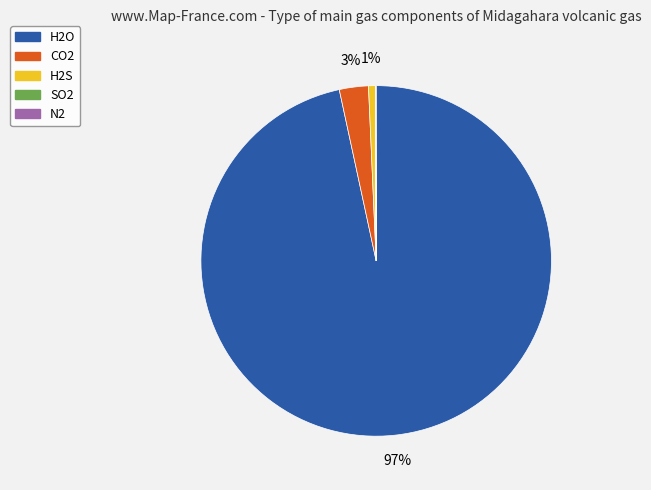

The CO2 slice represents 12% of the pie. True or false?

False